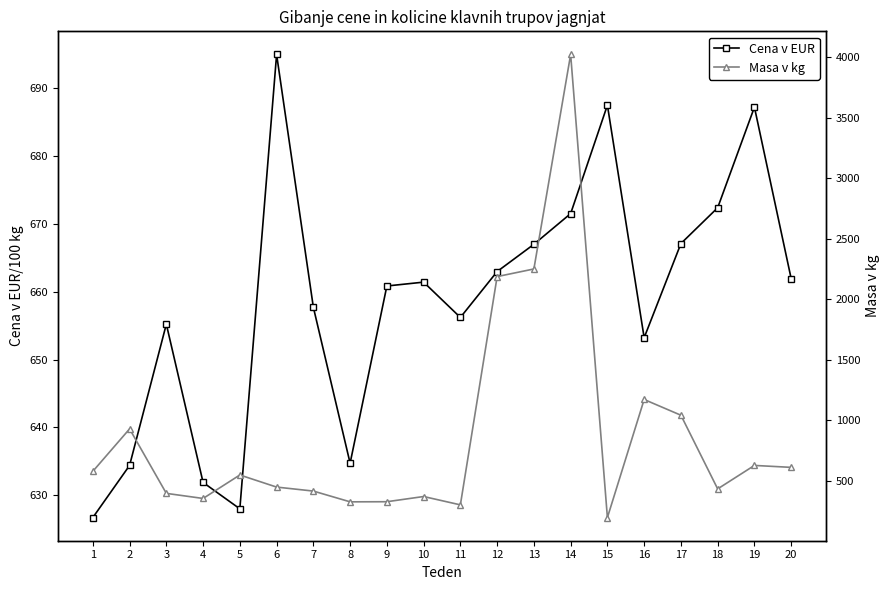

What is the value of the Cena v EUR point at the 16th from the left?

653.2